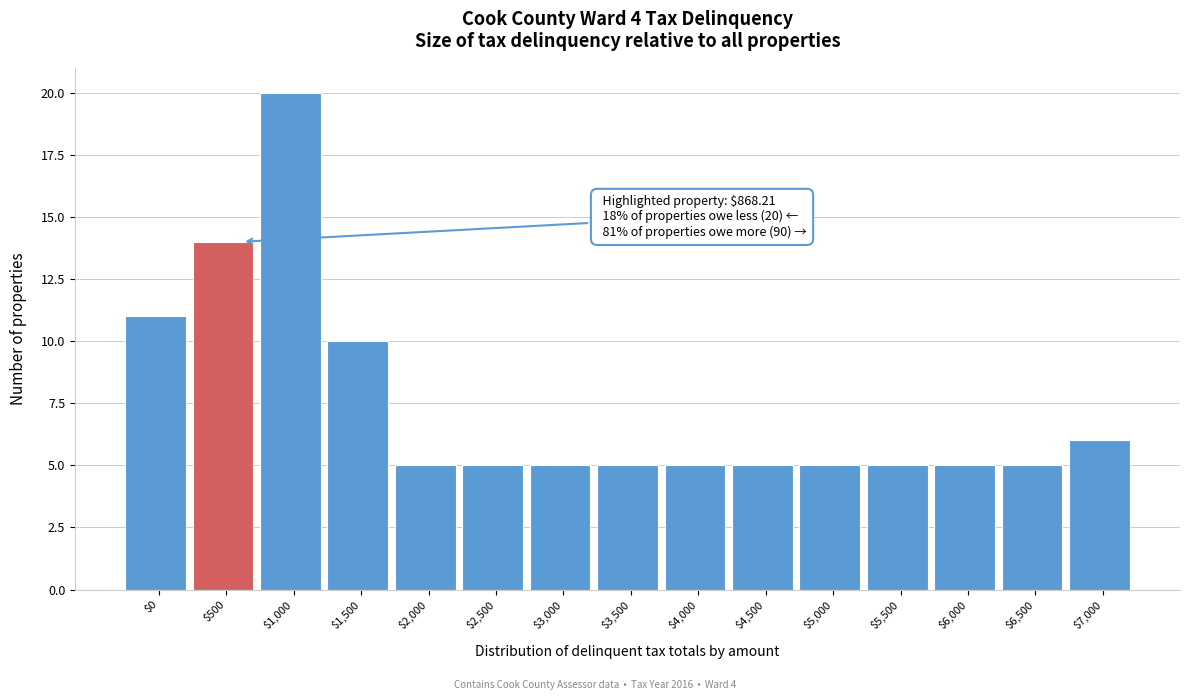

Reading left to right, transcribe all the data shown in this chart.

11	14	20	10	5	5	5	5	5	5	5	5	5	5	6